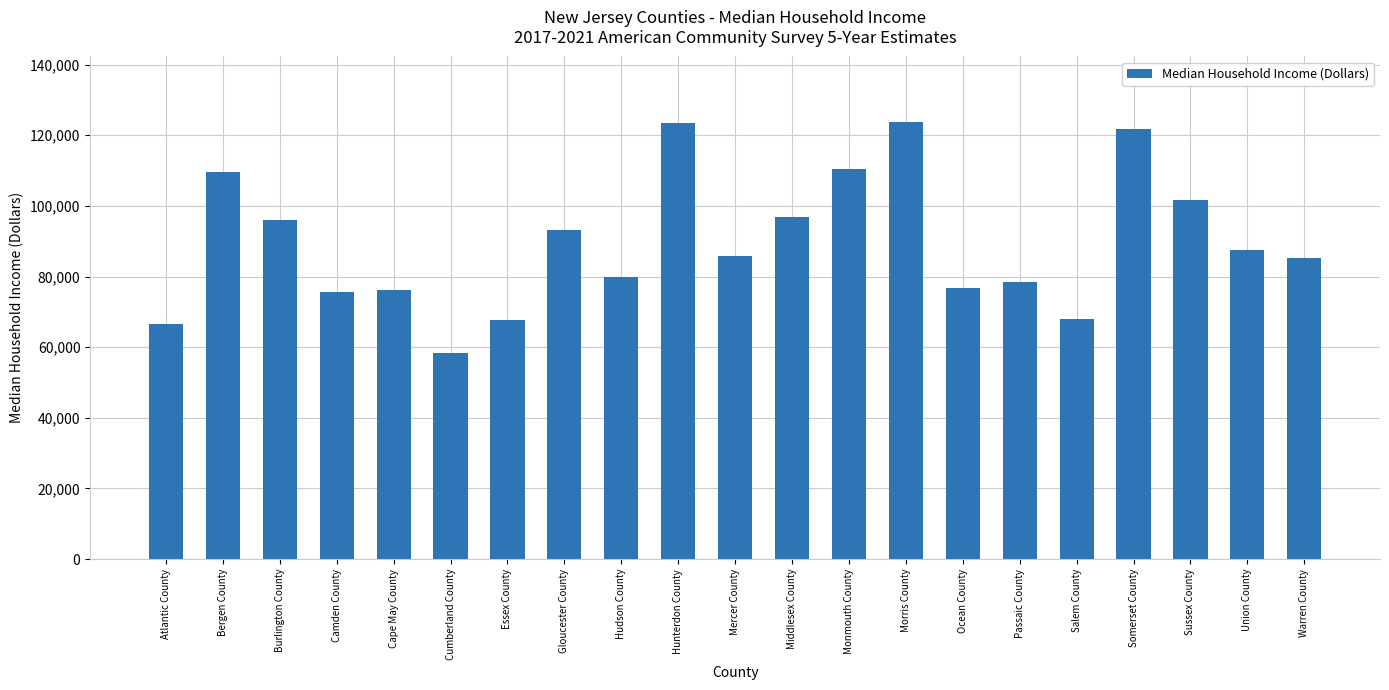

What is the maximum value shown in the chart?

123727